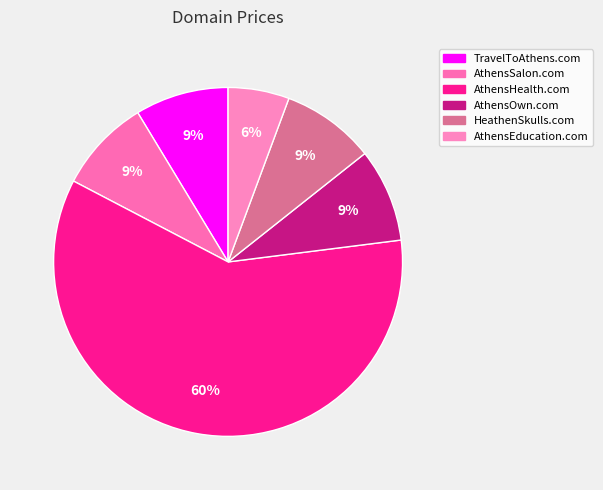

How many slices are in this pie chart?

6